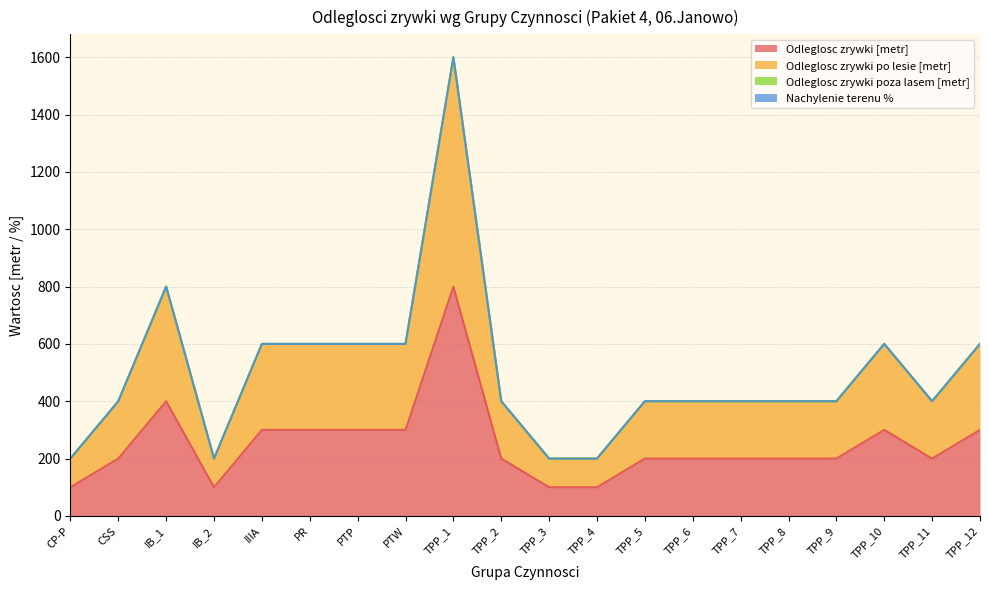

Does the chart have visible grid lines?

Yes